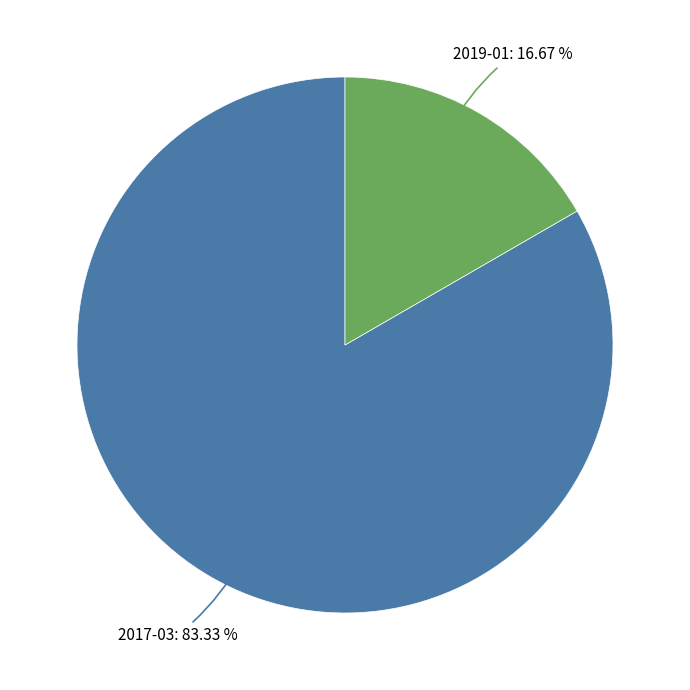

Count the number of slices in the pie.

2